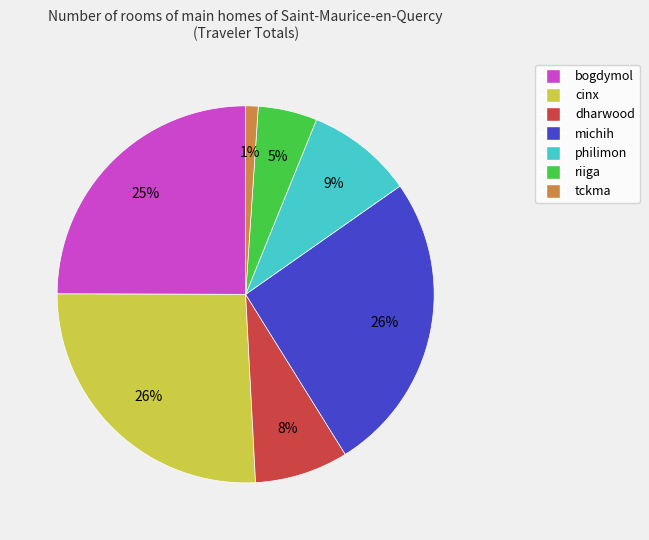

Which has a higher value, michih or dharwood?

michih